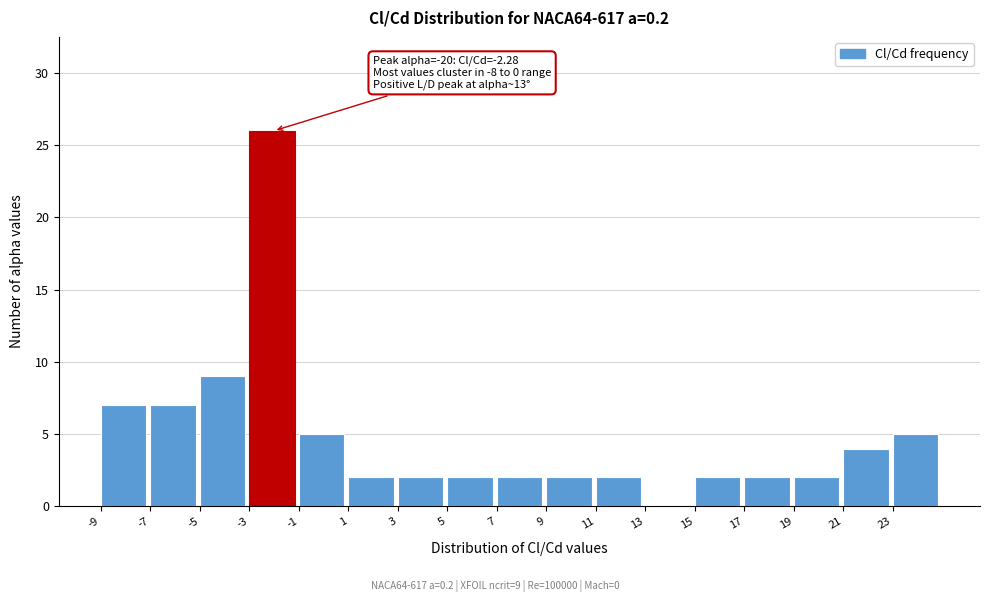

Over which range of the x-axis is the bar tallest?

-3 to -1